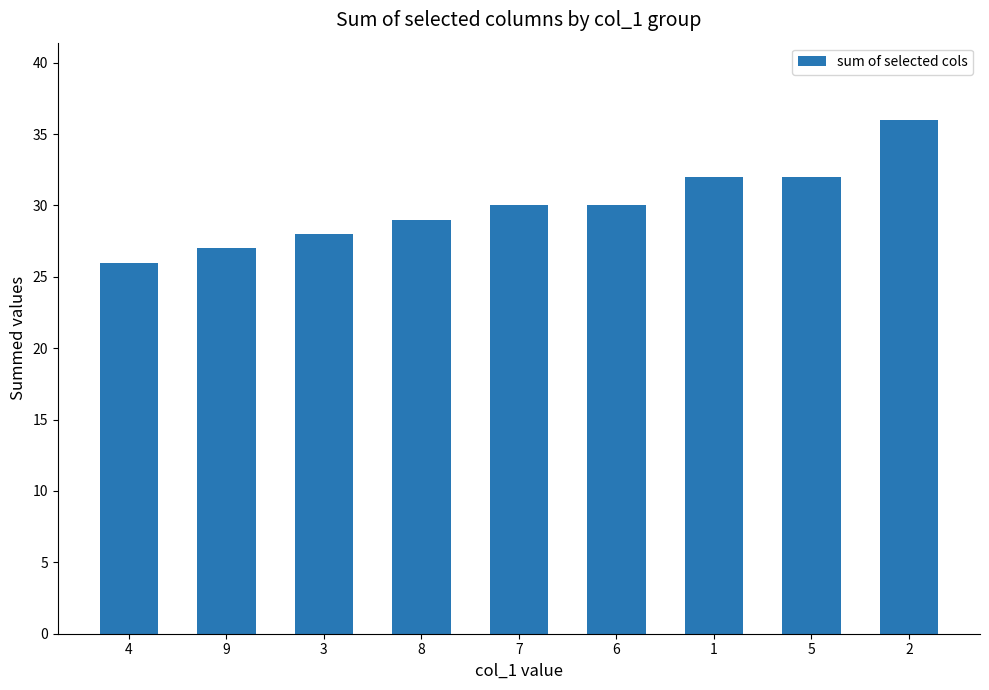

What value does the data have at 7, to the nearest 5?

30